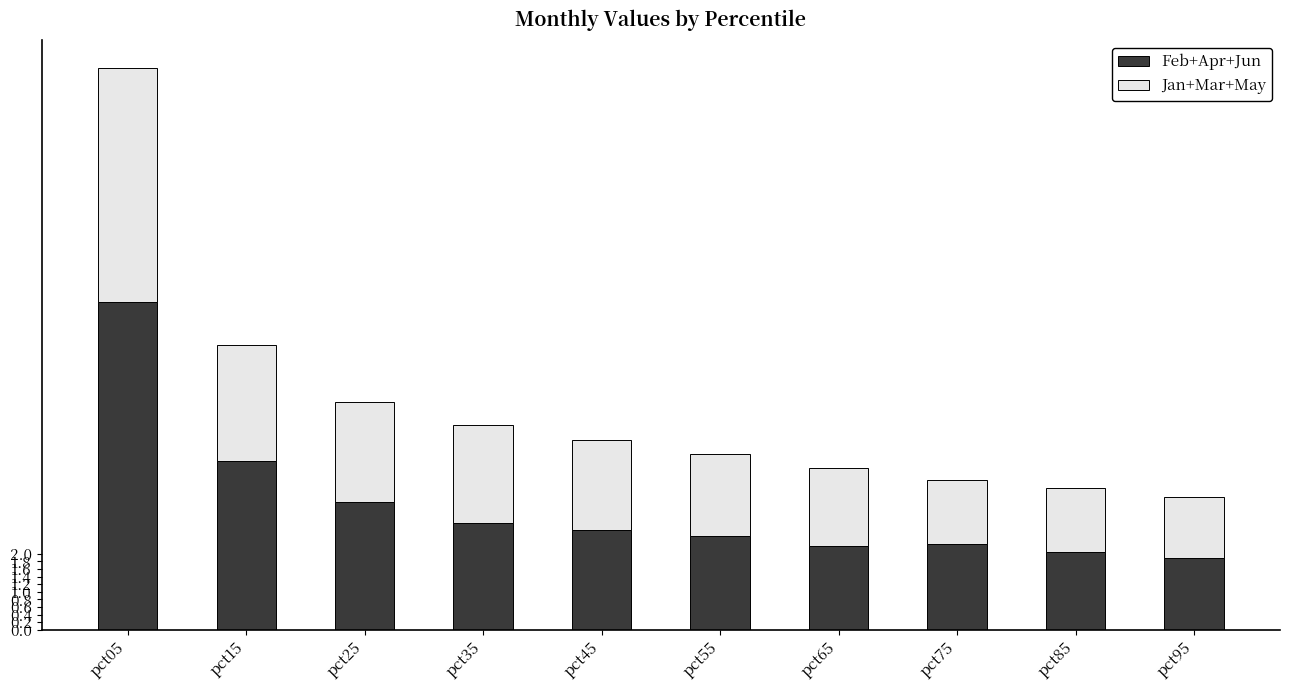

What is the difference between the maximum and minimum values in the Feb+Apr+Jun series?

6.7